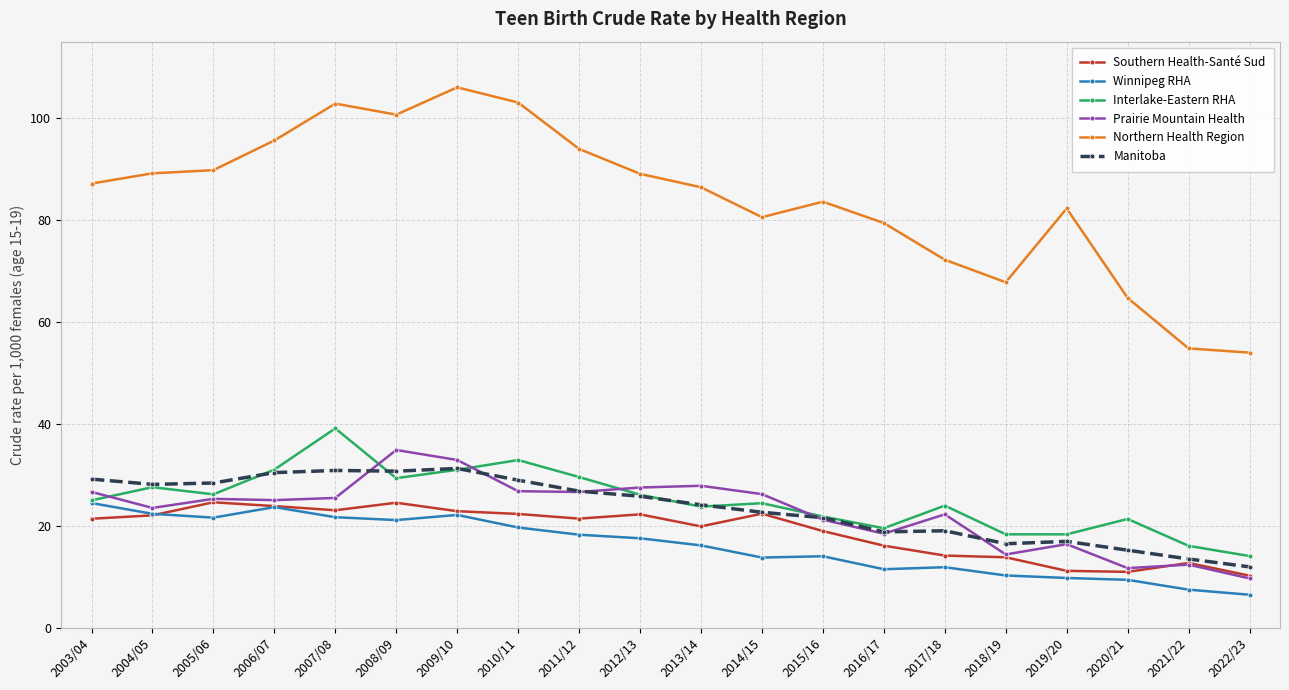

True or false: Interlake-Eastern RHA has more than 2 interior local peaks.

True